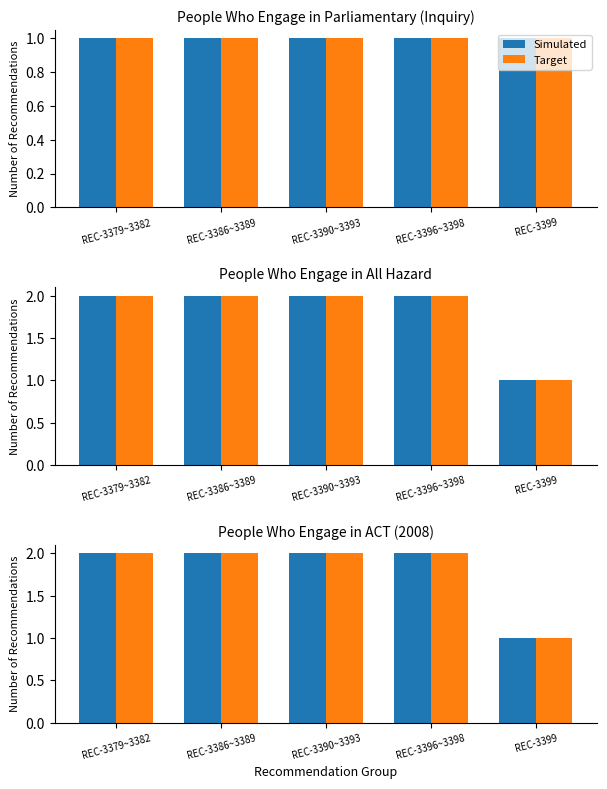

The Simulated series shows 2 at REC-3399. True or false?

False